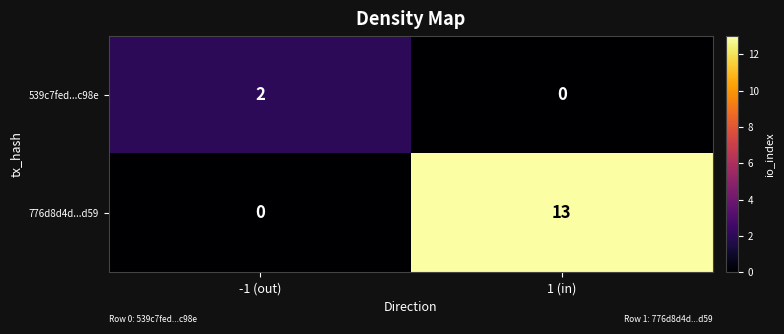

What is the maximum value shown in the chart?

13